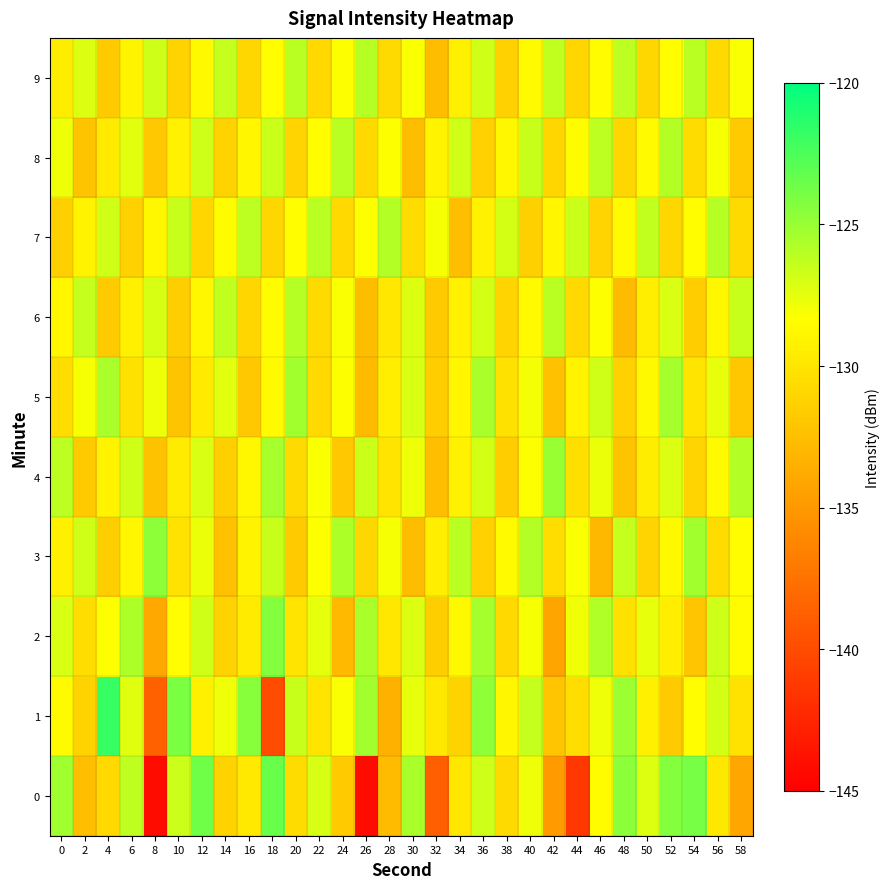

What is the greatest value displayed?

-121.8